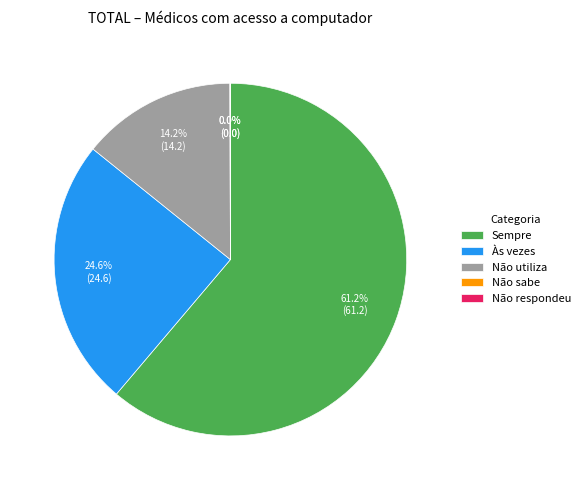

What percentage is NOT represented by Não utiliza?

85.8%